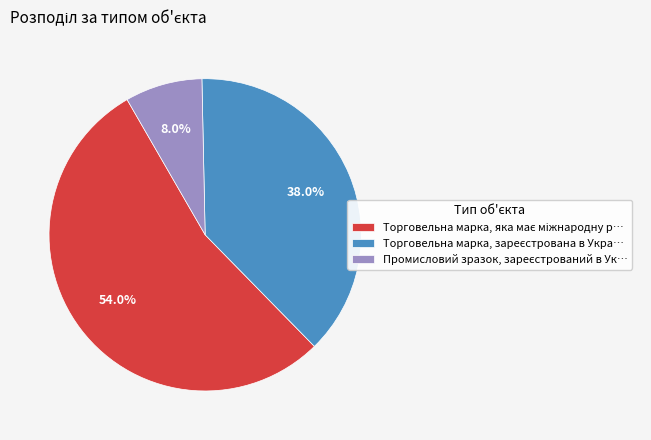

Is there any slice that represents more than half of the pie?

Yes